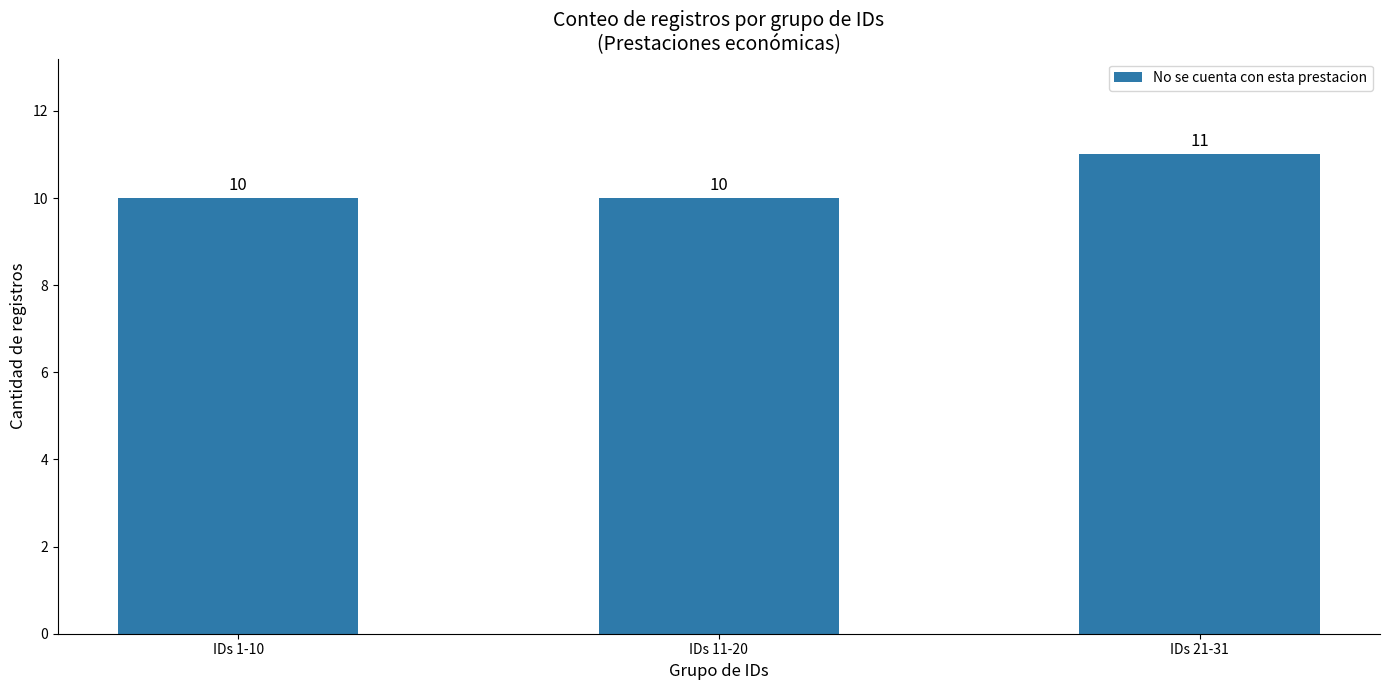

Which has a higher value, IDs 1-10 or IDs 21-31?

IDs 21-31